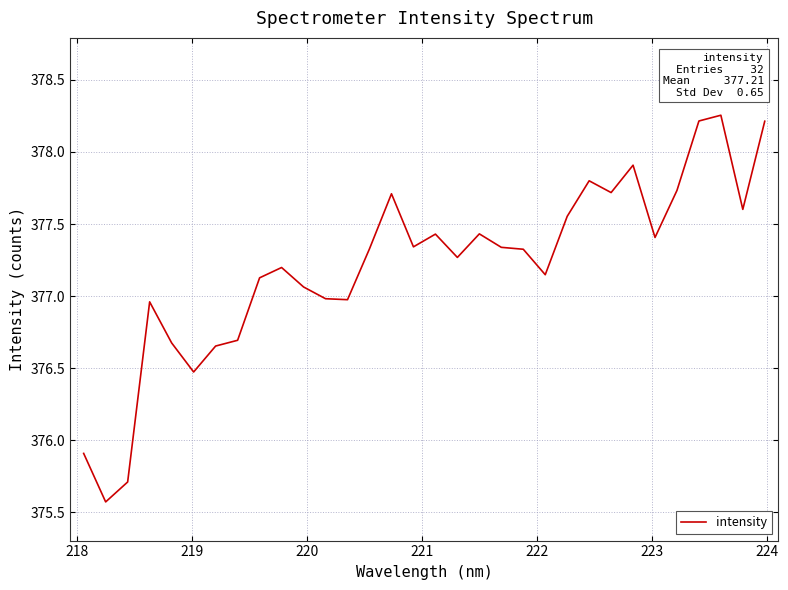

What is the difference between the maximum and minimum values?

2.7